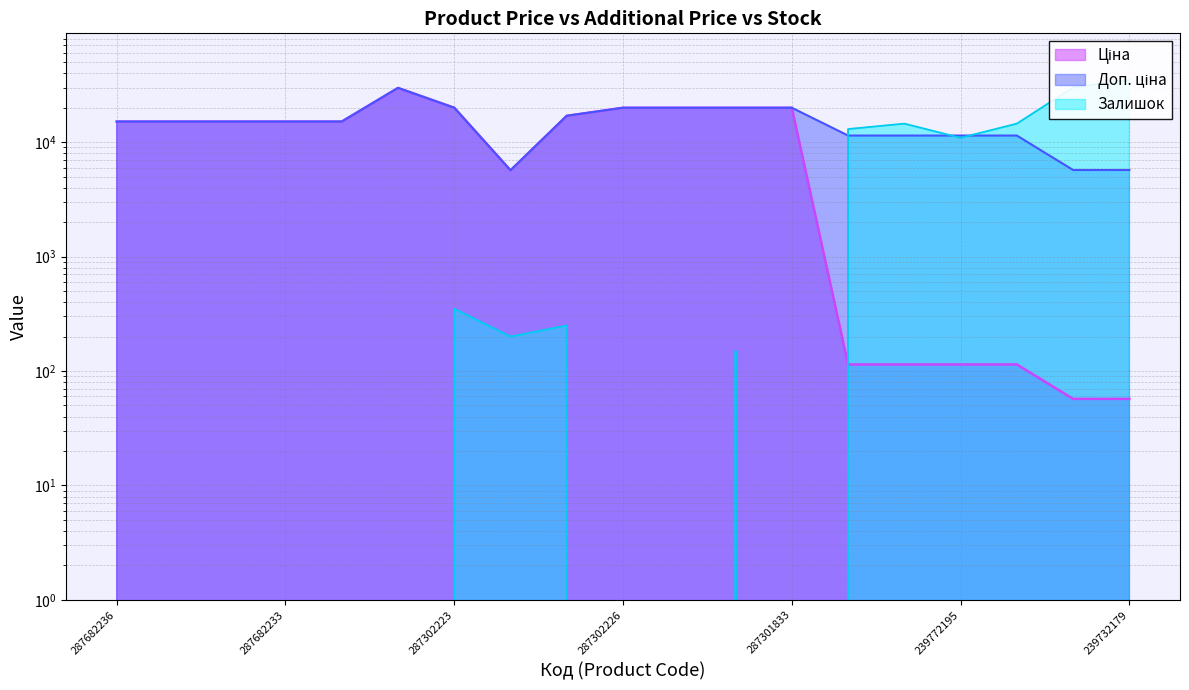

How many times do Залишок and Ціна cross each other?

1